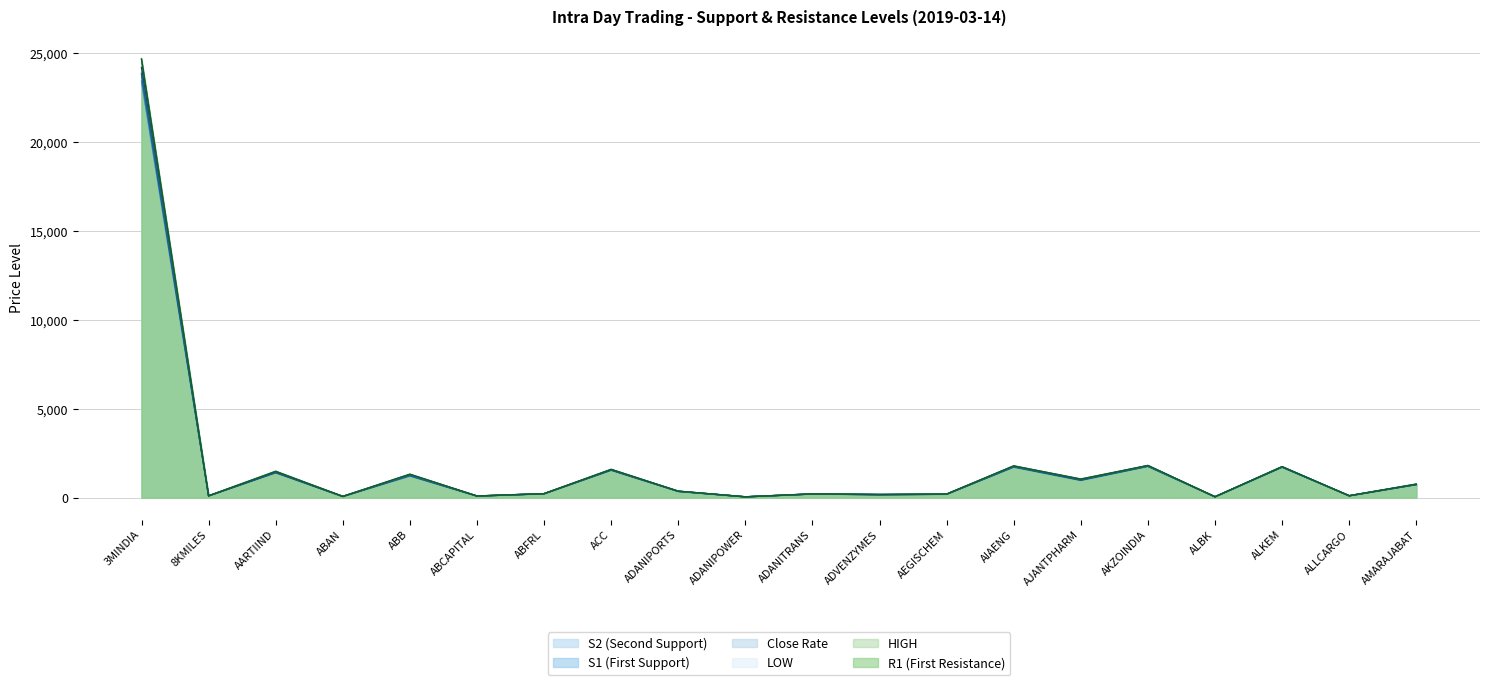

Between ADANIPORTS and ALKEM, which series saw the biggest shift?

HIGH